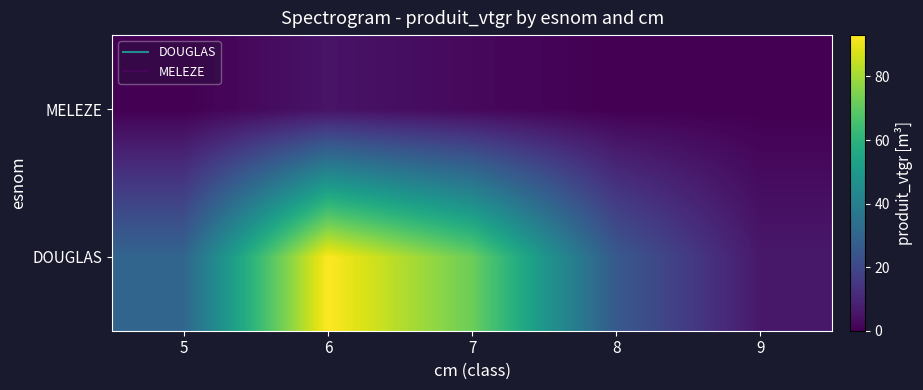

At 6, list the series in order from largest to smallest.

DOUGLAS, MELEZE